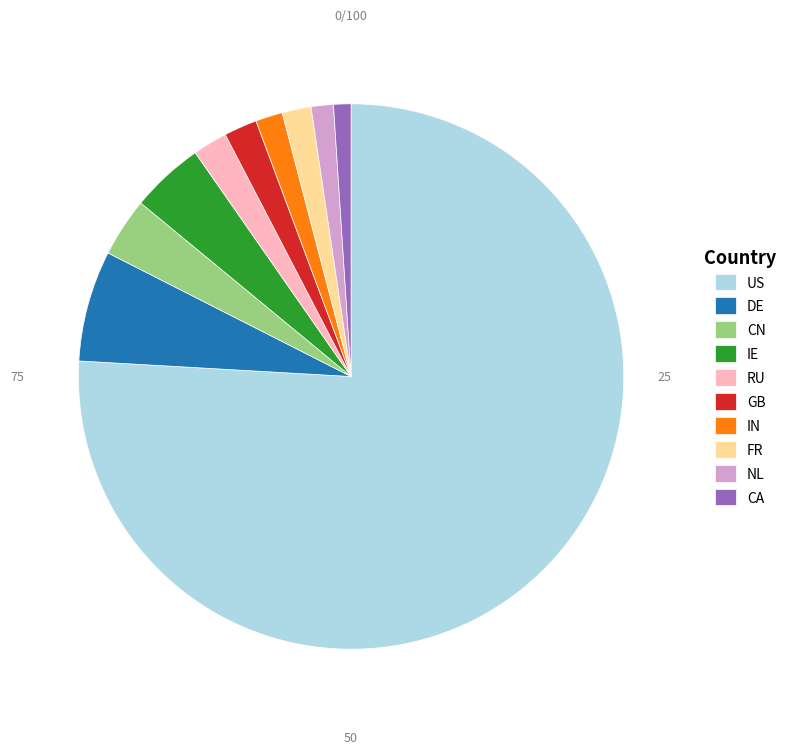

Which has a higher value, CA or RU?

RU